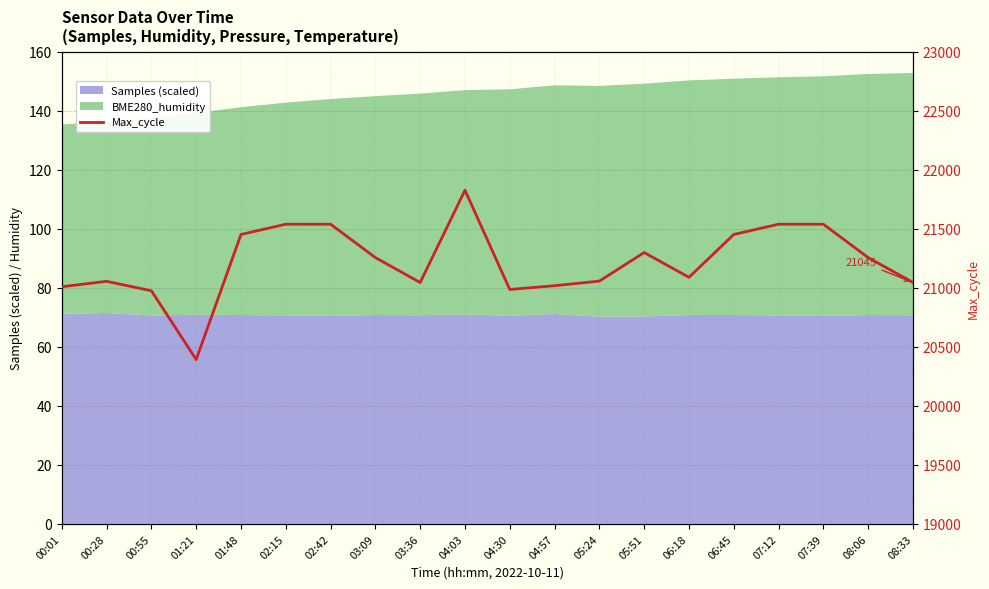

What is the change in value from 01:21 to 04:03?

+1435